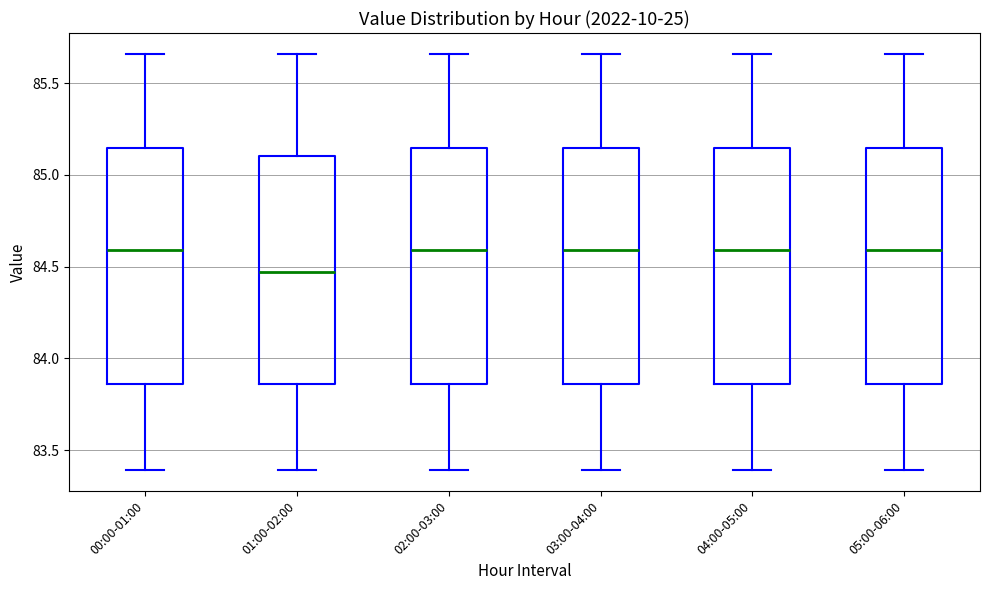

Where is the upper edge of the box for 03:00-04:00 on the y-axis? The values are not printed on the chart, so give them approximately, as read against the axis.

85.15